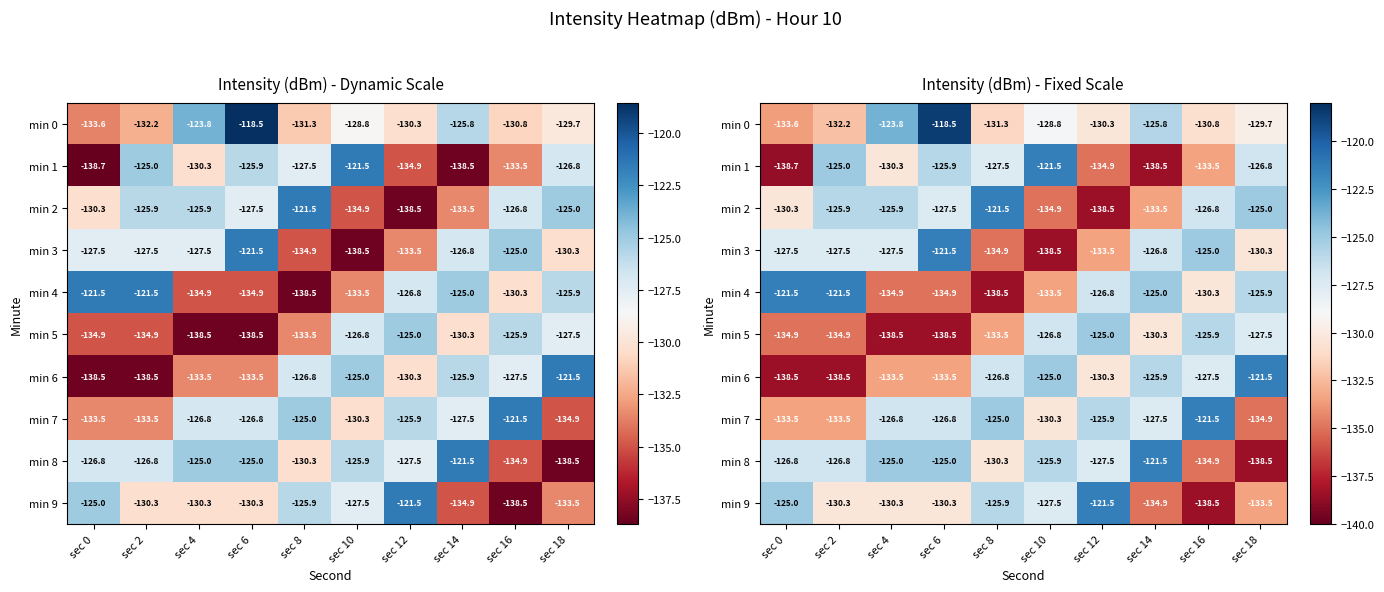

Between sec 2 and sec 12, which series saw the biggest shift?

min 2